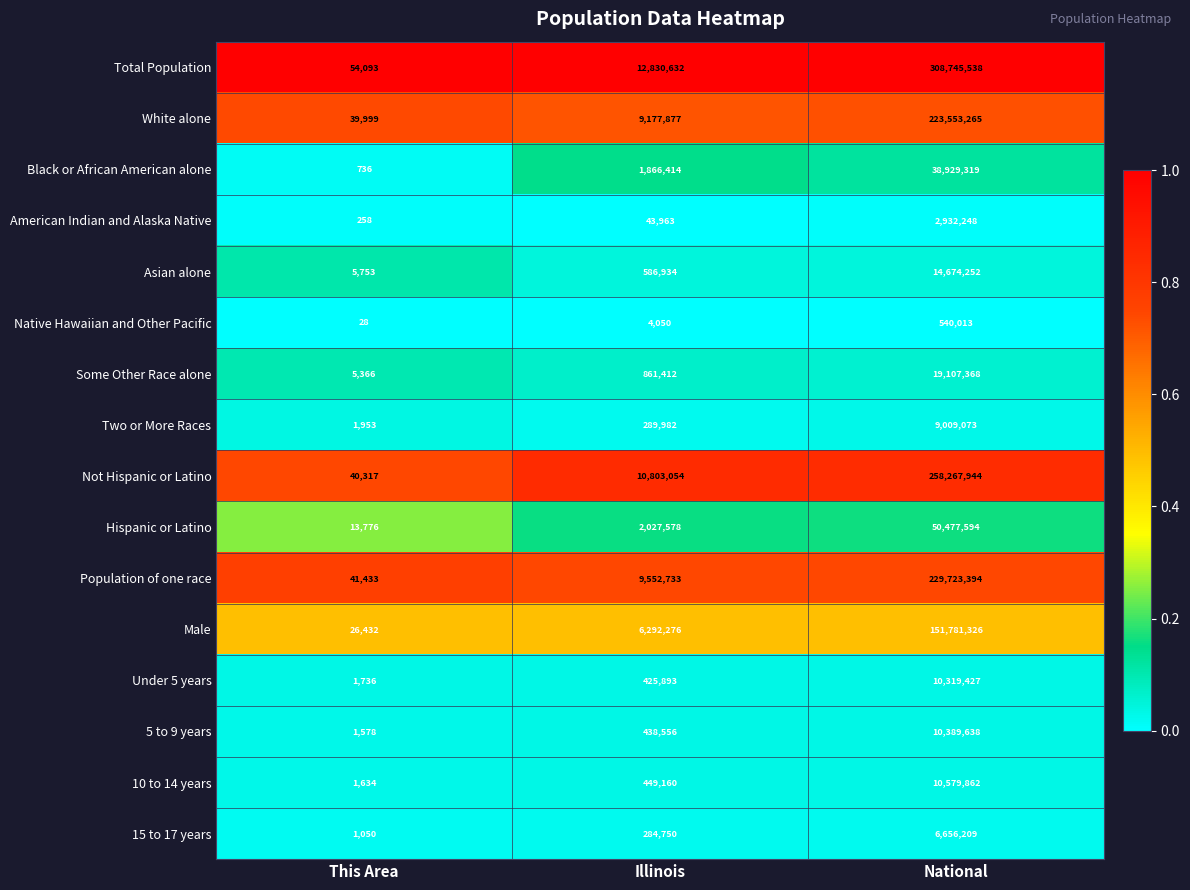

True or false: Under 5 years has a value of 527 at This Area.

False